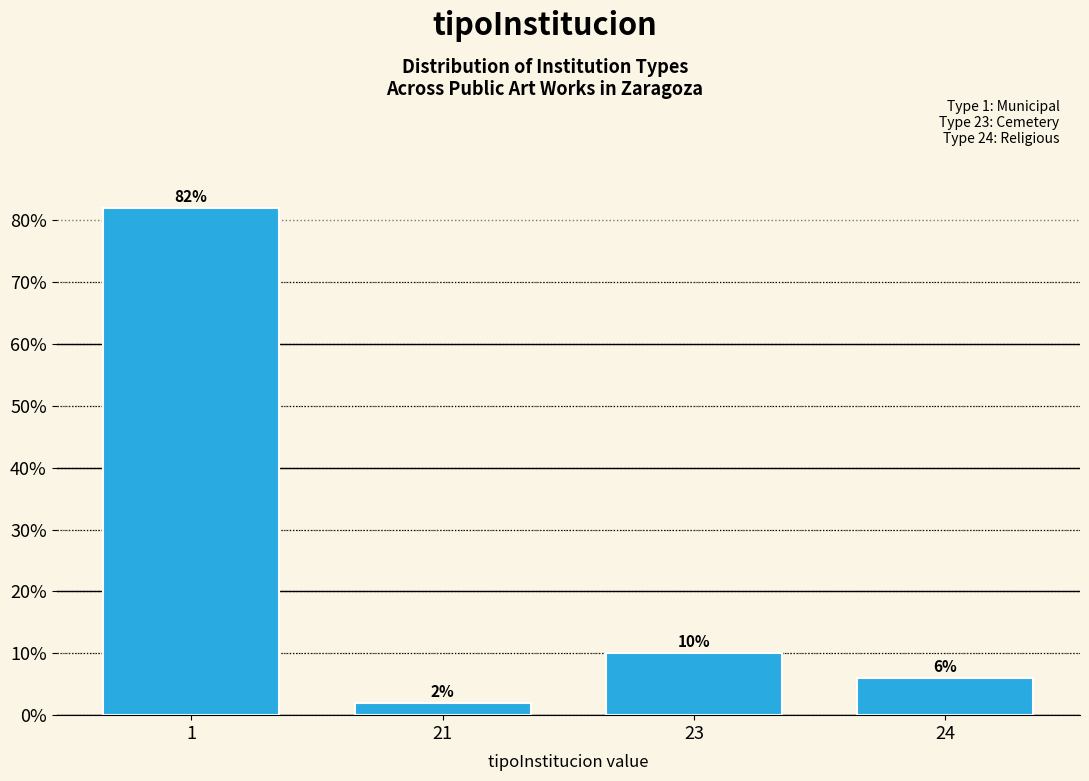

Reading left to right, transcribe all the data shown in this chart.

1=82	21=2	23=10	24=6